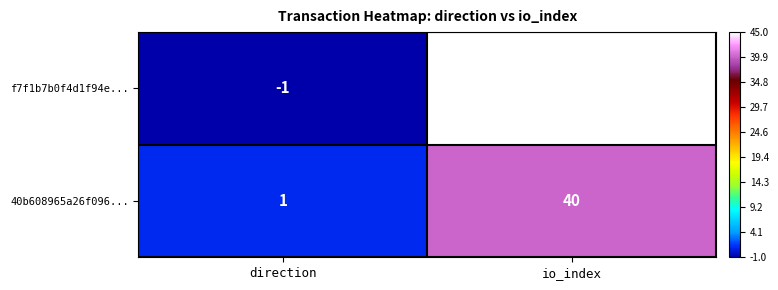

What is the average value of the f7f1b7b0f4d1f94e... series?

22